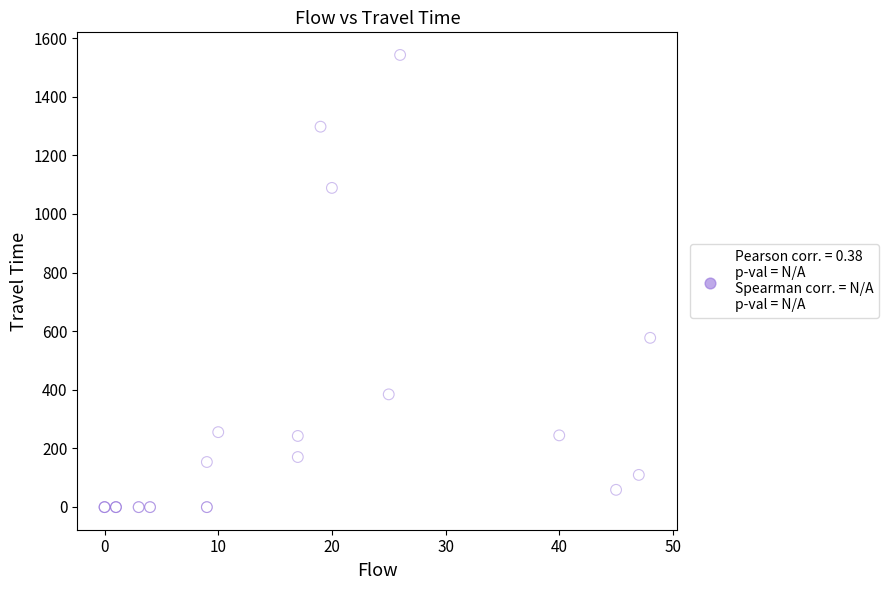

What Y value in the scatter plot is closest to 771?

577